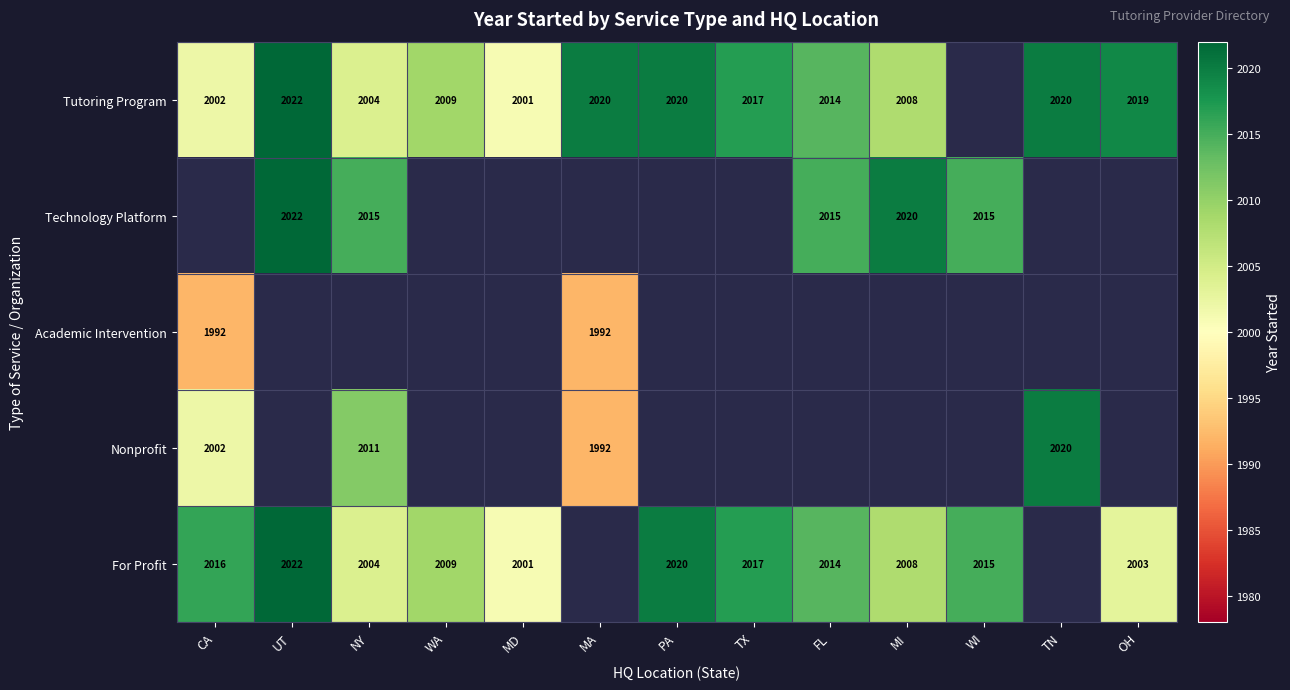

Is it true that Tutoring Program equals 3476 at PA?

False